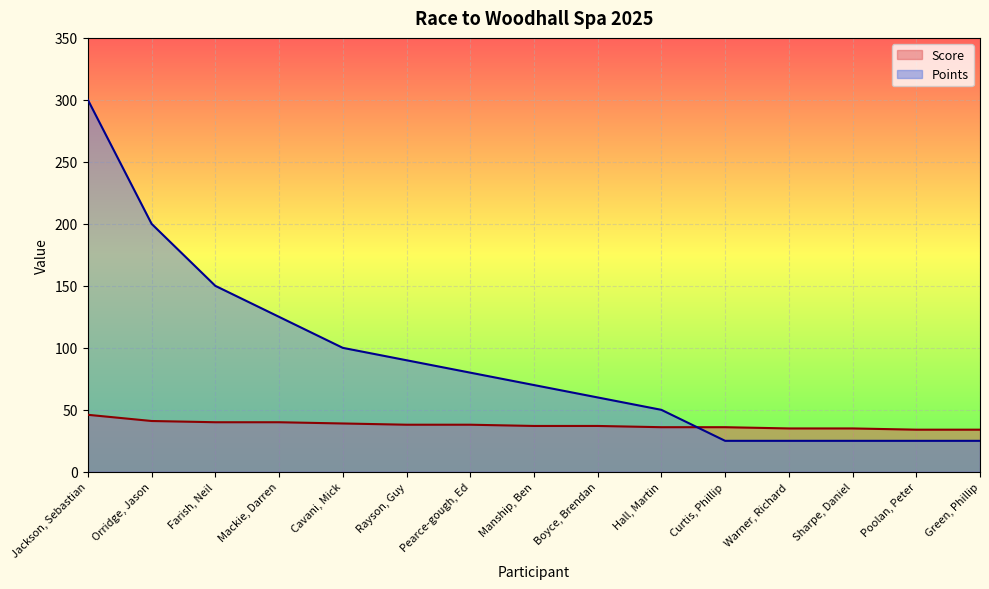

Reading left to right, list all the values displayed in this chart.

Score: 46	41	40	40	39	38	38	37	37	36	36	35	35	34	34
Points: 300	200	150	125	100	90	80	70	60	50	25	25	25	25	25